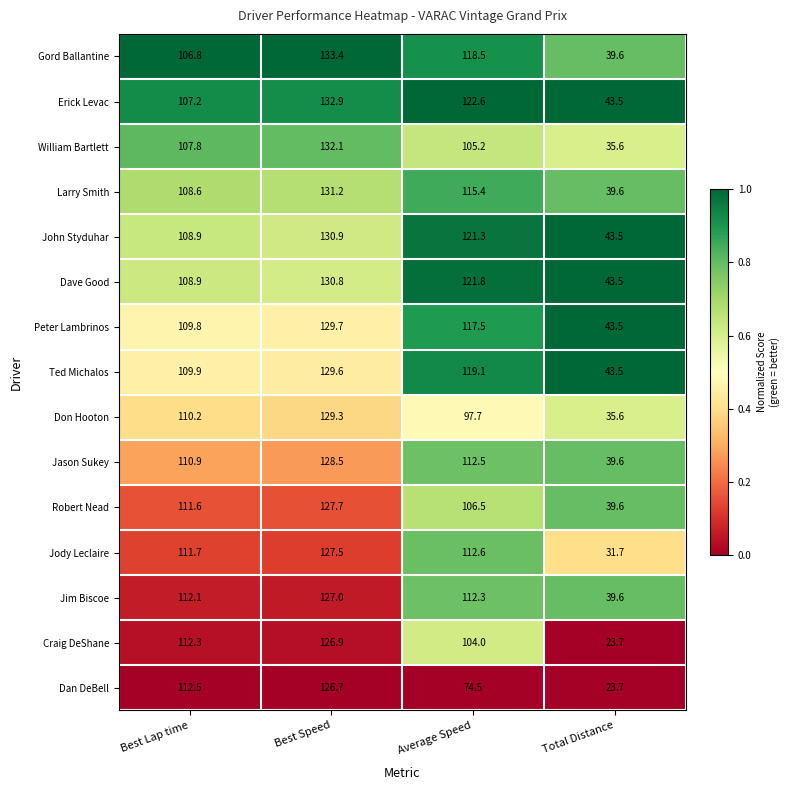

True or false: John Styduhar has a value of 193.8 at Average Speed.

False